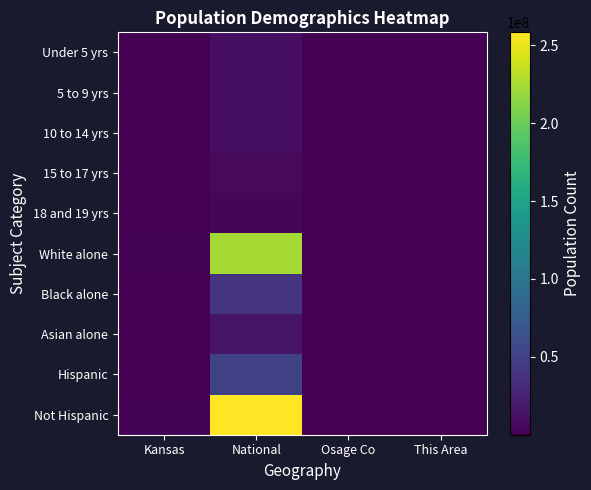

At how many categories does at least one series exceed 84961273?

1